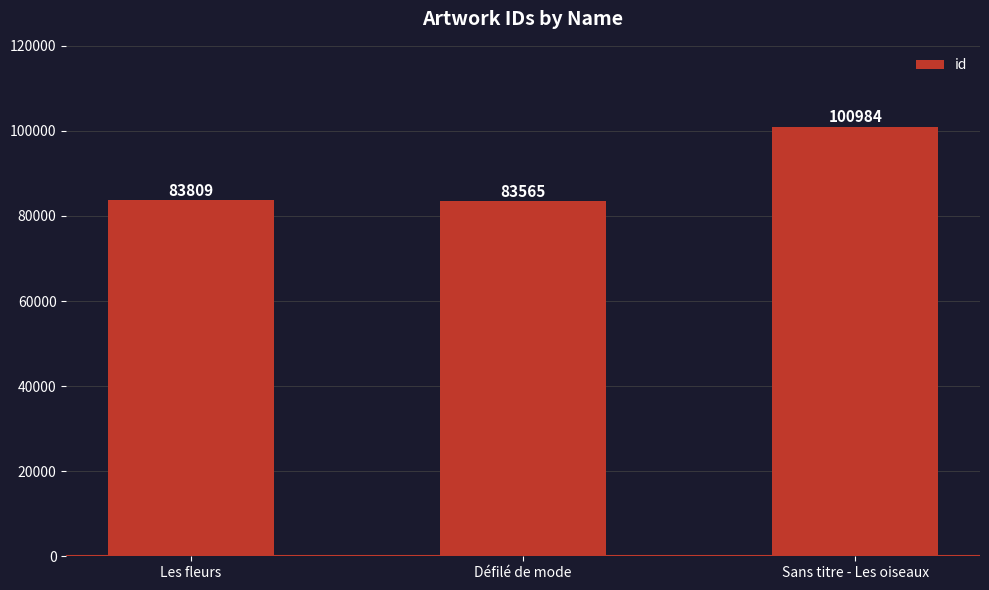

How many bars are there in total?

3